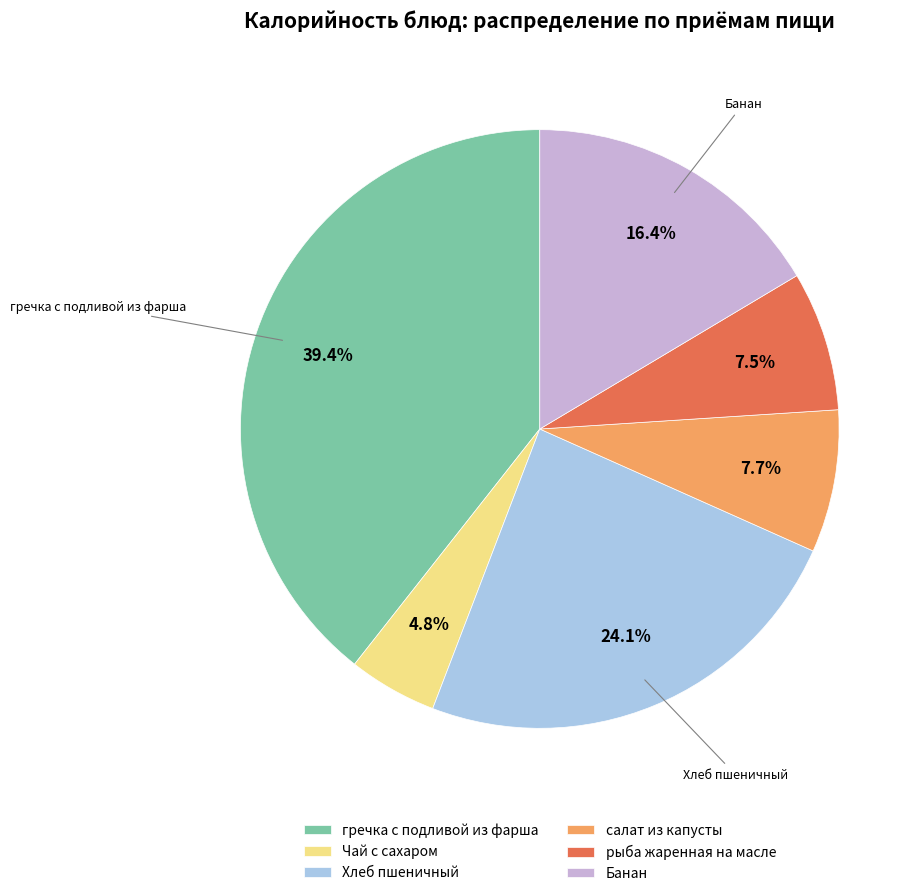

Combined, do Банан and Хлеб пшеничный account for over 50%?

No